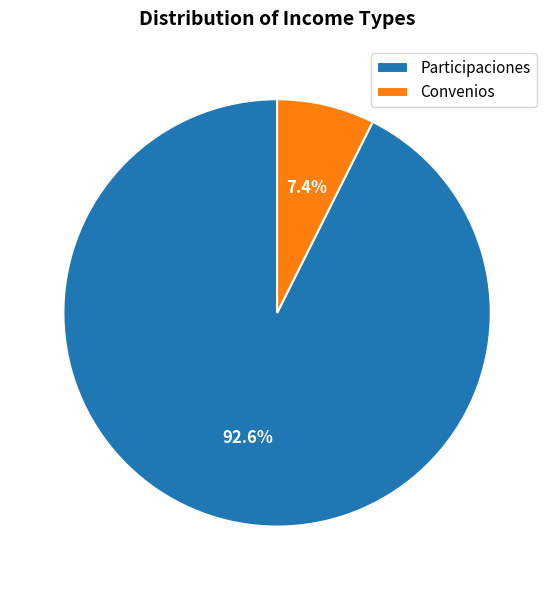

Which category has the biggest portion of the pie?

Participaciones